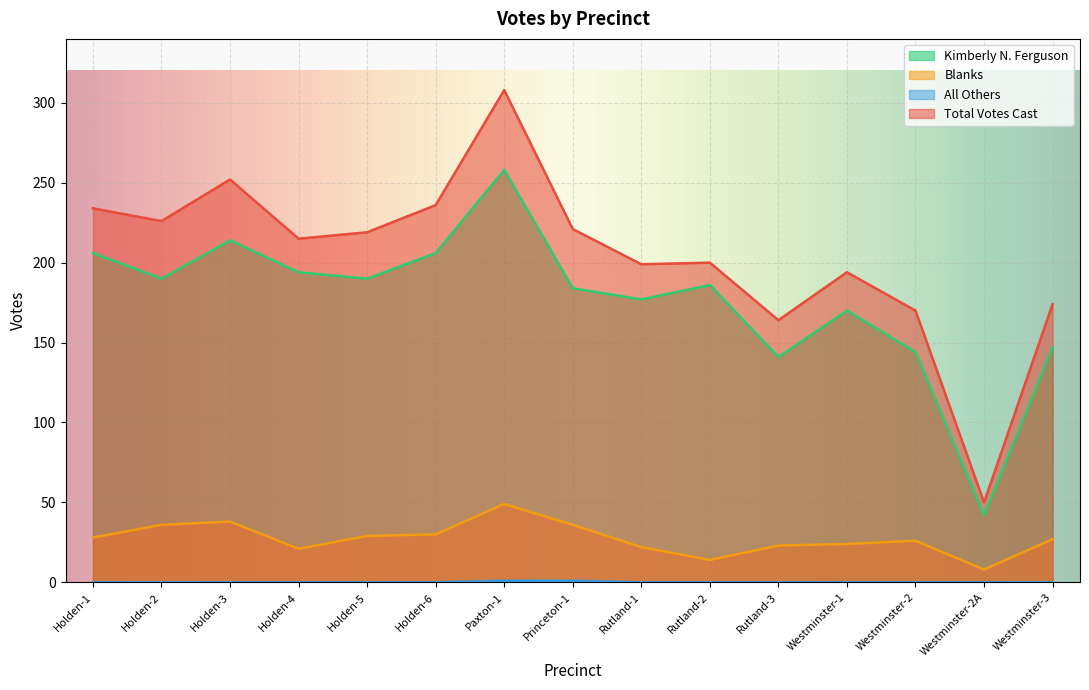

What is the sum of all Kimberly N. Ferguson values?

2649